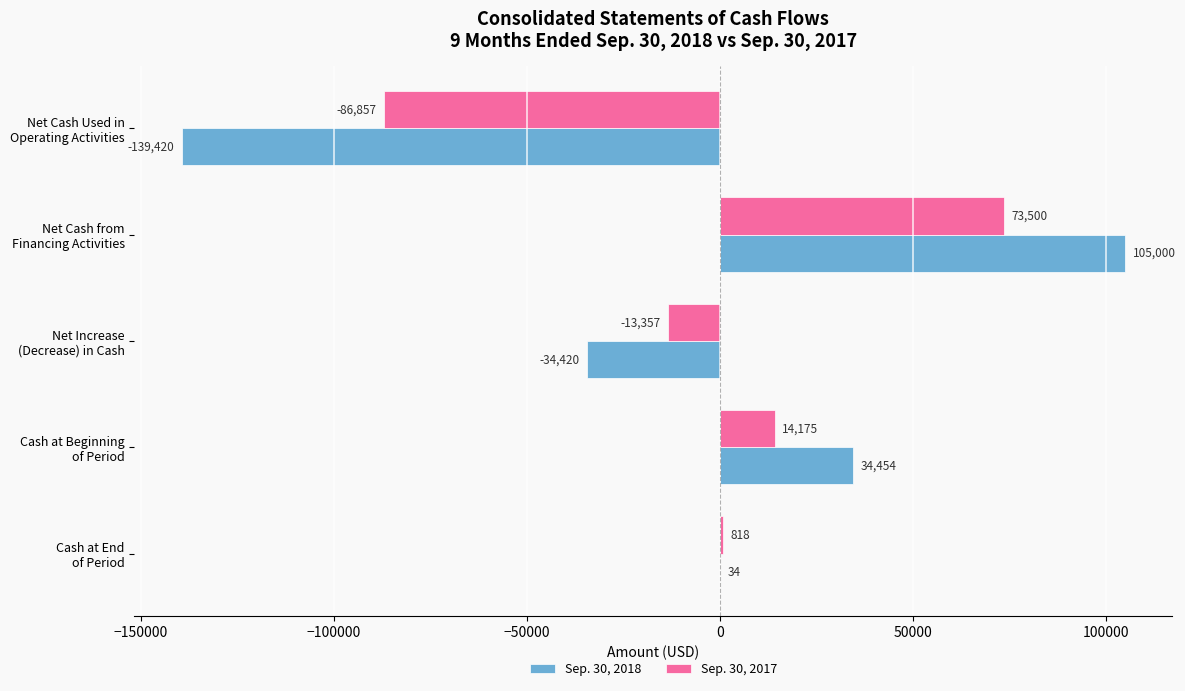

Which series has the largest total across all categories?

Sep. 30, 2017